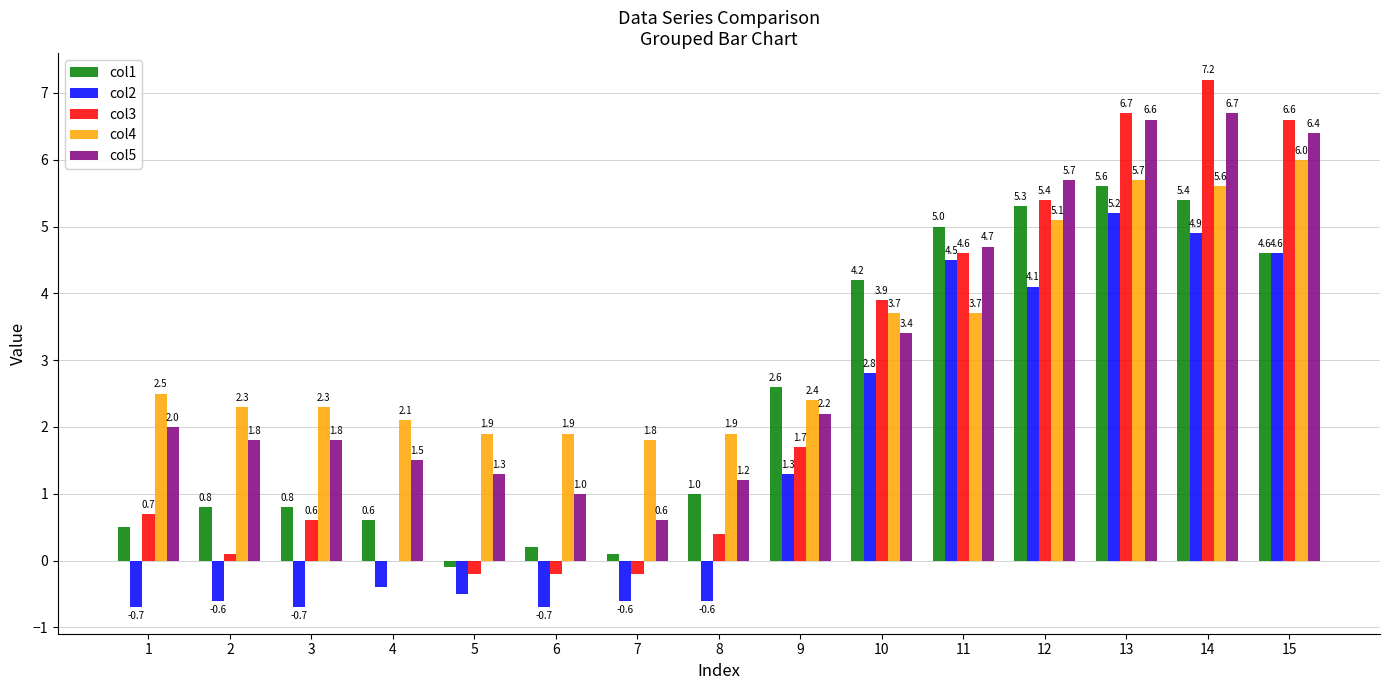

What is the sum of all col5 values?

46.9